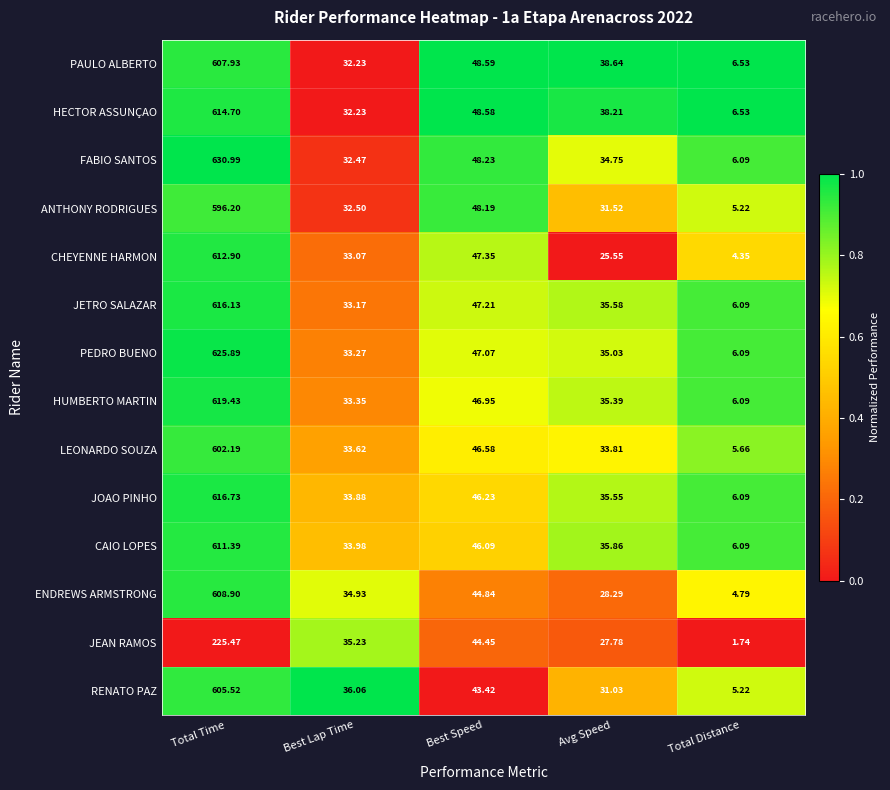

Which category has the highest value across all series?

Total Time